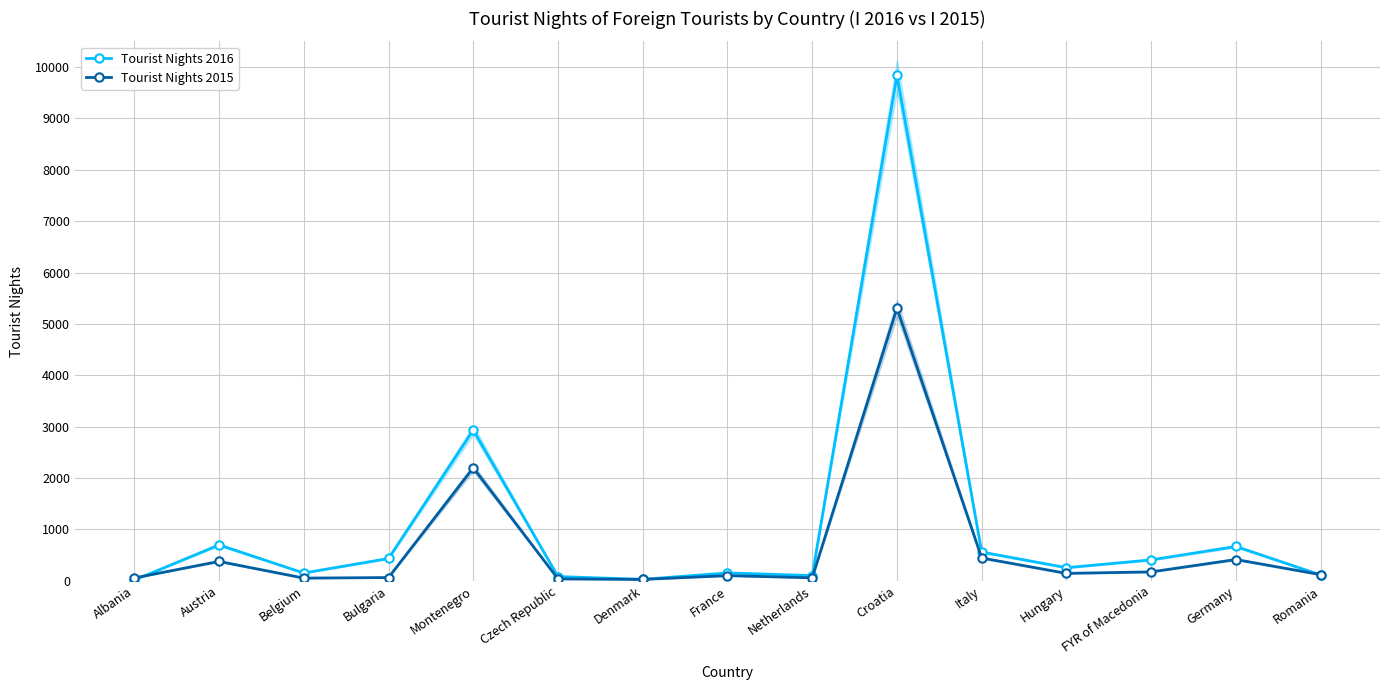

Where is the first local minimum for Tourist Nights 2015?

Belgium